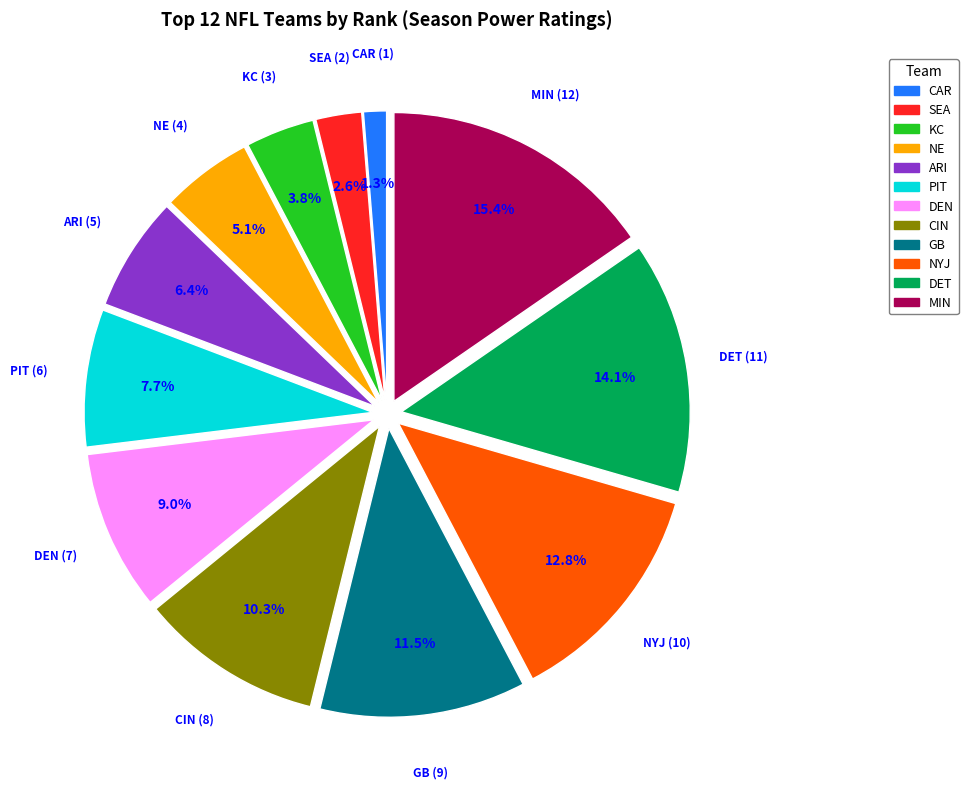

Does any single category account for the majority?

No